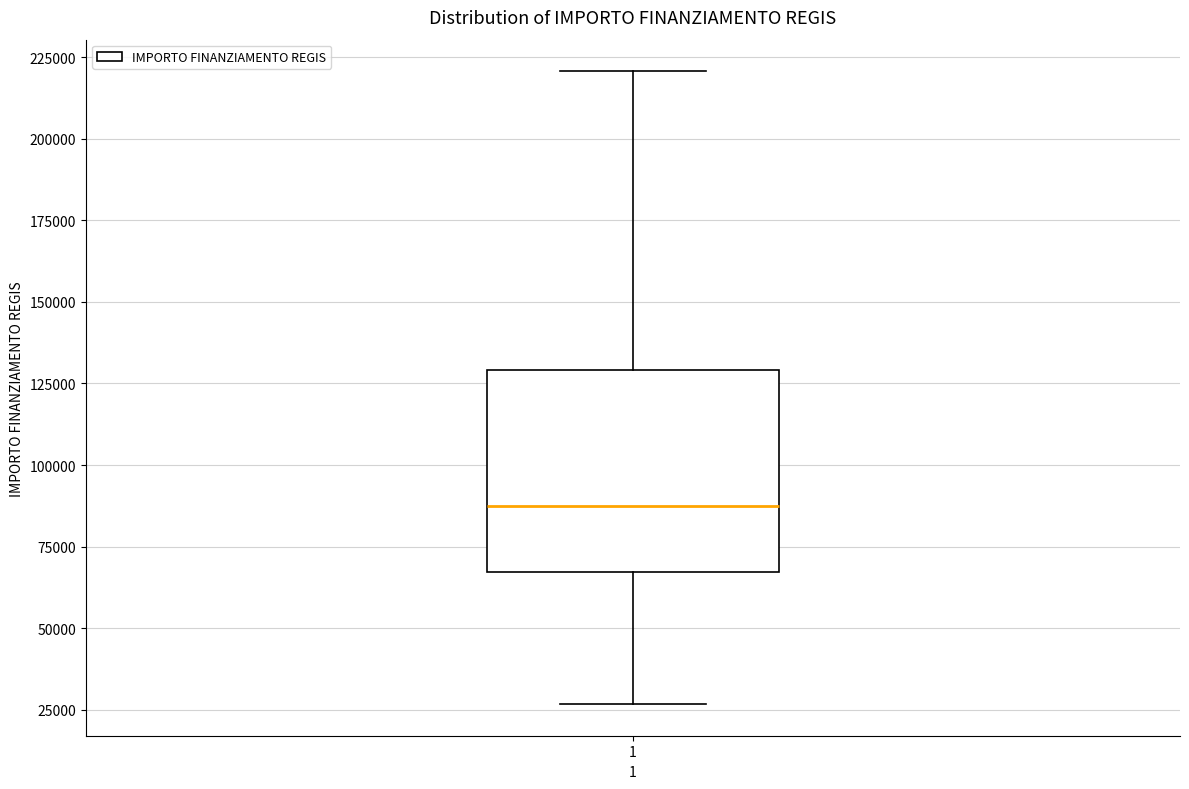

Transcribe this box plot: give where the median line is, the range the box spans, and where the two whiskers end, as read against the y-axis. The values are not printed on the chart, so give them approximately, as read against the axis.

median 85000, box 65000 to 130000, whiskers 25000 to 220000